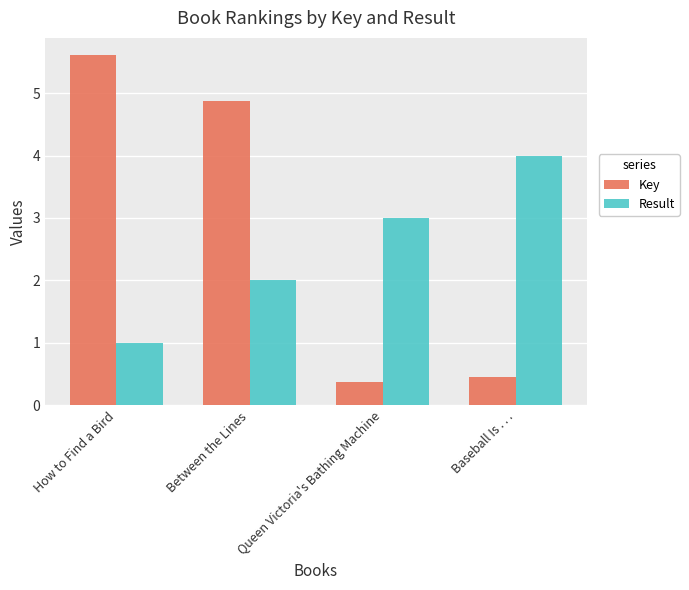

At which label does Result reach its peak?

Baseball Is . . .